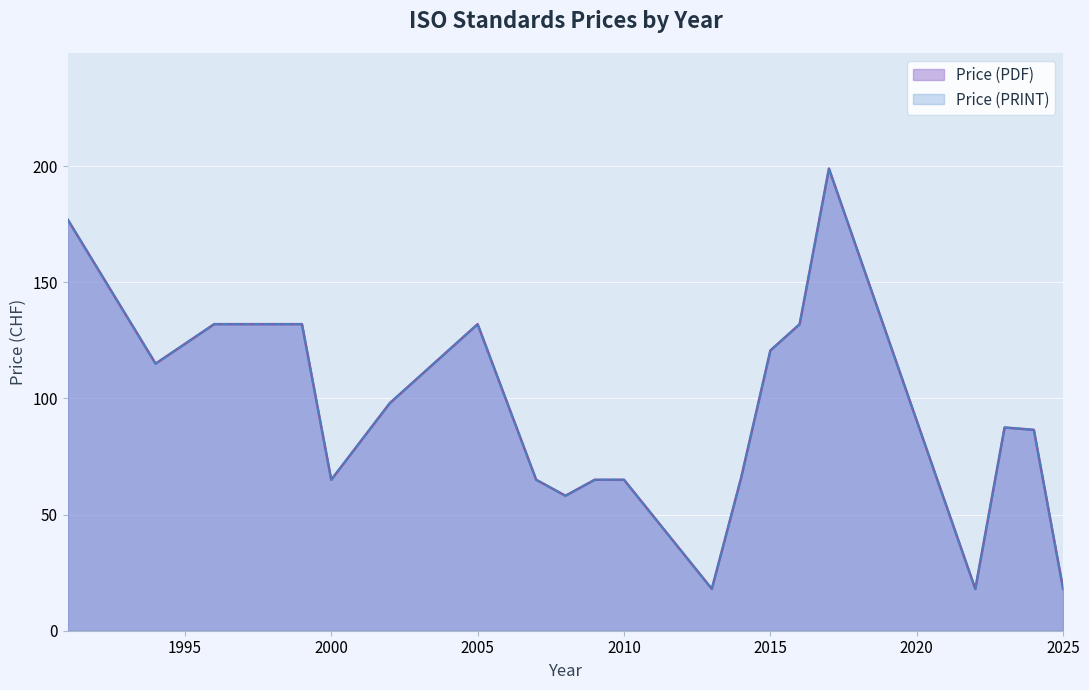

True or false: Price (PRINT) has a value of 199.0 at 2017.

True